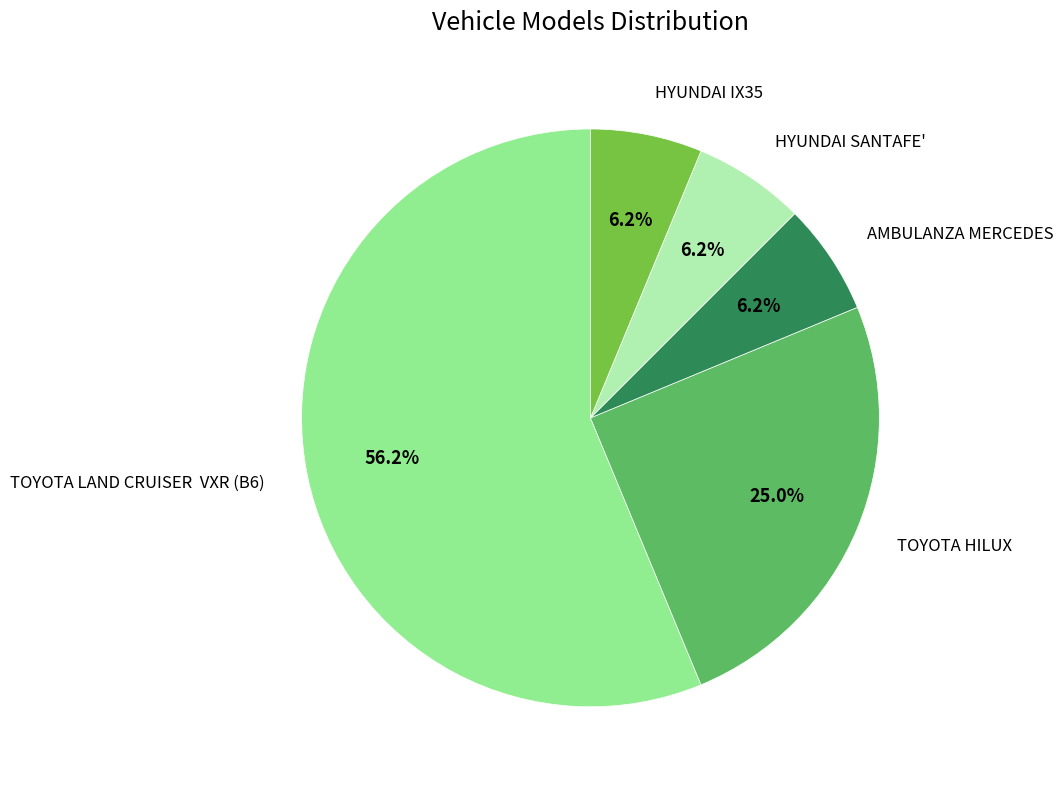

Does any single category account for the majority?

Yes